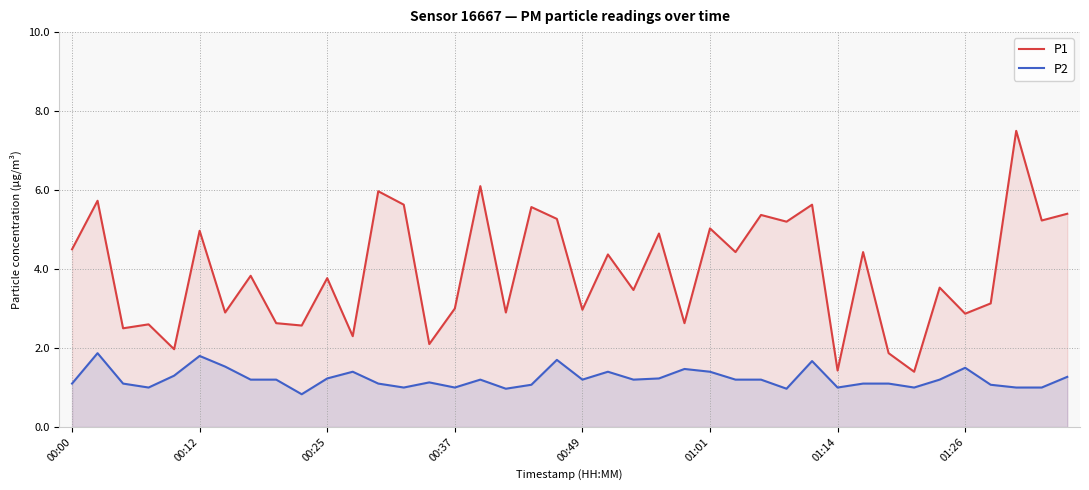

What is the difference between the maximum and second lowest values in the P2 series?

0.9